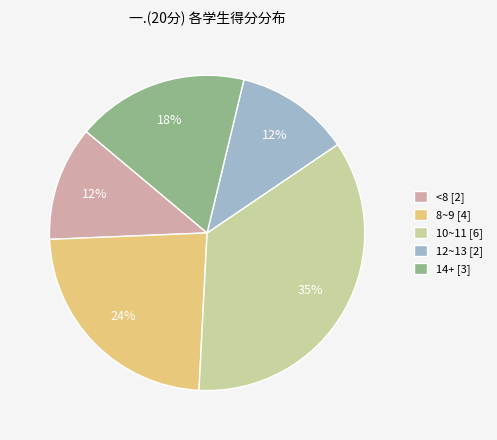

How many segments does this pie chart have?

5